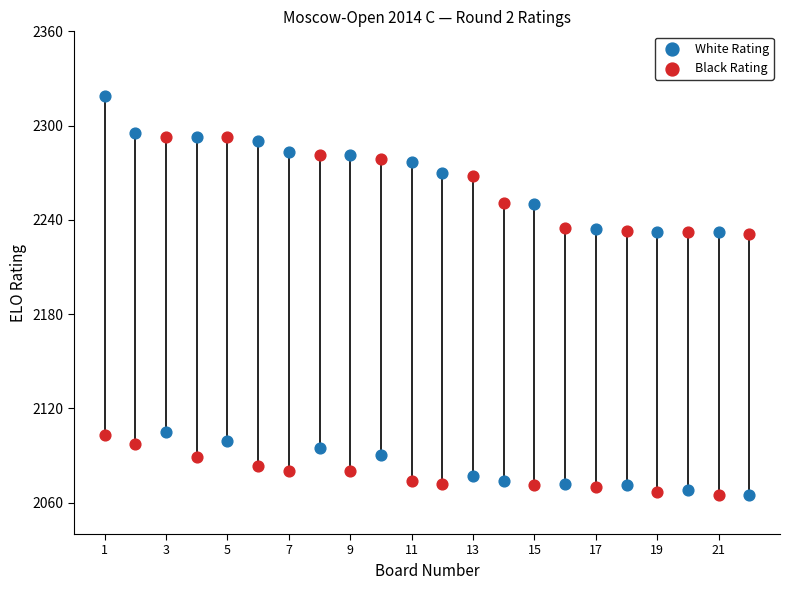

Which series has the widest spread of Y values?

White Rating